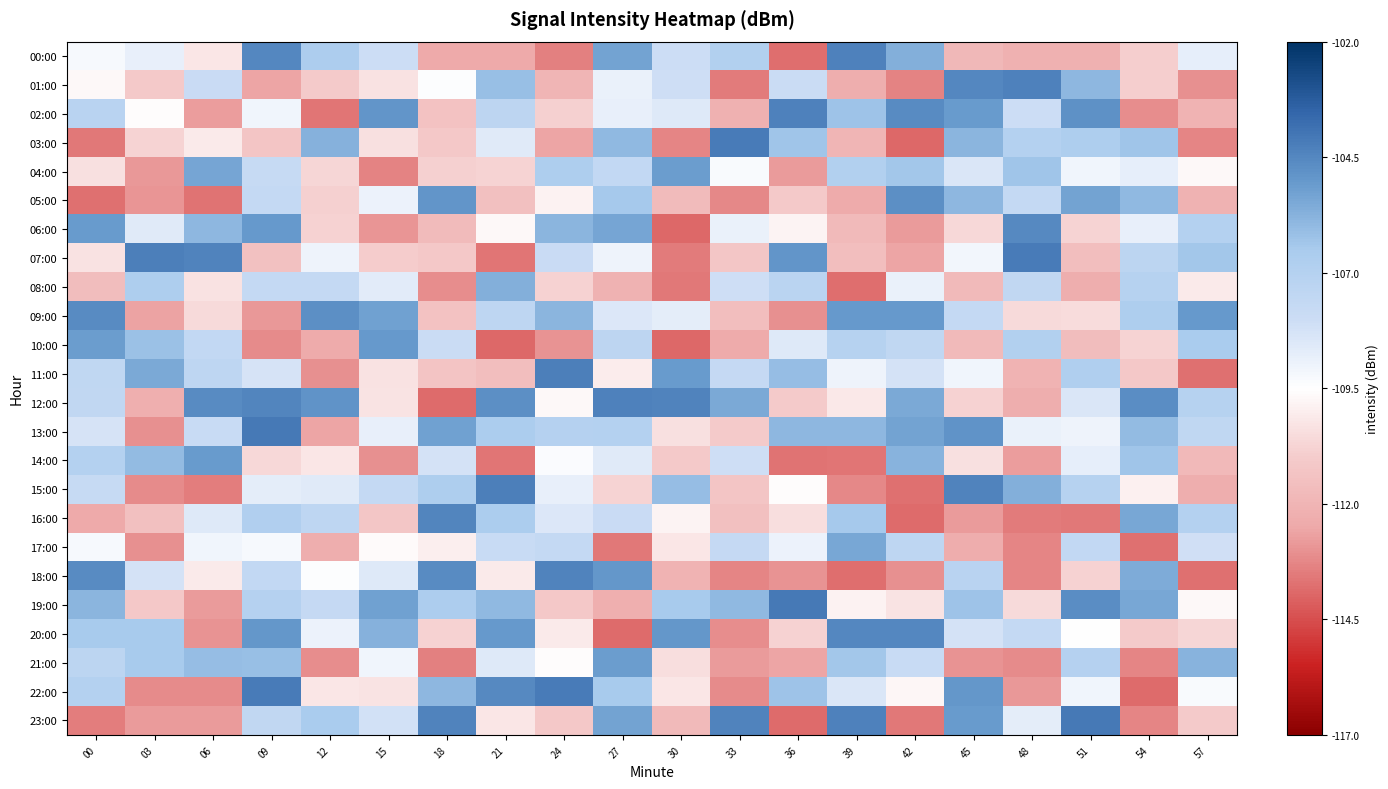

Reading left to right, list all the values displayed in this chart.

00:00: 00=-109.2	03=-108.8	06=-110.3	09=-104.5	12=-106.7	15=-108.0	18=-112.4	21=-112.4	24=-113.4	27=-105.3	30=-108.0	33=-106.9	36=-113.8	39=-104.3	42=-105.7	45=-111.9	48=-112.2	51=-112.2	54=-111.0	57=-108.8
01:00: 00=-109.7	03=-111.1	06=-107.9	09=-112.6	12=-111.1	15=-110.3	18=-109.4	21=-106.1	24=-112.0	27=-108.9	30=-108.1	33=-113.5	36=-107.9	39=-112.3	42=-113.3	45=-104.5	48=-104.3	51=-105.9	54=-111.0	57=-113.0
02:00: 00=-107.2	03=-109.6	06=-112.8	09=-109.0	12=-113.7	15=-104.9	18=-111.4	21=-107.4	24=-110.9	27=-108.8	30=-108.5	33=-112.2	36=-104.3	39=-106.2	42=-104.6	45=-105.1	48=-108.0	51=-104.8	54=-113.1	57=-112.0
03:00: 00=-113.5	03=-110.7	06=-110.1	09=-111.3	12=-105.7	15=-110.4	18=-111.2	21=-108.6	24=-112.6	27=-106.0	30=-113.3	33=-104.1	36=-106.3	39=-112.0	42=-113.9	45=-105.8	48=-106.9	51=-106.7	54=-106.3	57=-113.3
04:00: 00=-110.4	03=-112.8	06=-105.4	09=-107.8	12=-110.7	15=-113.4	18=-110.9	21=-110.7	24=-106.7	27=-107.6	30=-105.1	33=-109.3	36=-112.8	39=-106.9	42=-106.4	45=-108.4	48=-106.3	51=-109.1	54=-108.8	57=-109.7
05:00: 00=-113.7	03=-112.9	06=-113.7	09=-107.6	12=-110.9	15=-108.9	18=-104.9	21=-111.5	24=-109.9	27=-106.4	30=-111.7	33=-113.2	36=-111.1	39=-112.4	42=-104.7	45=-105.9	48=-107.7	51=-105.3	54=-106.0	57=-112.1
06:00: 00=-105.1	03=-108.6	06=-105.9	09=-105.0	12=-110.8	15=-112.9	18=-111.7	21=-109.7	24=-105.8	27=-105.4	30=-113.9	33=-108.9	36=-109.8	39=-111.8	42=-112.8	45=-110.6	48=-104.6	51=-110.8	54=-108.8	57=-107.0
07:00: 00=-110.4	03=-104.3	06=-104.4	09=-111.5	12=-109.0	15=-111.0	18=-111.2	21=-113.6	24=-107.9	27=-109.0	30=-113.5	33=-111.2	36=-104.9	39=-111.6	42=-112.6	45=-109.1	48=-104.1	51=-111.6	54=-107.3	57=-106.4
08:00: 00=-111.6	03=-106.7	06=-110.3	09=-107.7	12=-107.7	15=-108.6	18=-113.1	21=-105.6	24=-110.8	27=-112.1	30=-113.6	33=-108.1	36=-107.2	39=-113.8	42=-108.9	45=-111.7	48=-107.5	51=-112.3	54=-107.1	57=-110.1
09:00: 00=-104.6	03=-112.6	06=-110.6	09=-112.9	12=-104.8	15=-105.2	18=-111.4	21=-107.4	24=-105.8	27=-108.4	30=-108.7	33=-111.6	36=-113.1	39=-105.0	42=-105.0	45=-107.7	48=-110.6	51=-110.5	54=-106.7	57=-105.0
10:00: 00=-105.1	03=-106.2	06=-107.6	09=-113.2	12=-112.4	15=-105.0	18=-107.9	21=-113.9	24=-113.0	27=-107.4	30=-113.9	33=-112.4	36=-108.5	39=-107.1	42=-107.5	45=-111.8	48=-106.9	51=-111.6	54=-110.7	57=-106.5
11:00: 00=-107.5	03=-105.5	06=-107.4	09=-108.3	12=-113.1	15=-110.3	18=-111.3	21=-111.6	24=-104.3	27=-110.1	30=-105.1	33=-107.7	36=-106.1	39=-109.0	42=-108.2	45=-109.1	48=-112.0	51=-106.8	54=-111.2	57=-113.8
12:00: 00=-107.5	03=-112.2	06=-104.6	09=-104.5	12=-104.9	15=-110.3	18=-113.8	21=-104.7	24=-109.7	27=-104.3	30=-104.4	33=-105.5	36=-111.1	39=-110.1	42=-105.5	45=-110.8	48=-112.3	51=-108.4	54=-104.6	57=-107.0
13:00: 00=-108.3	03=-113.0	06=-107.8	09=-104.1	12=-112.6	15=-108.8	18=-105.2	21=-106.6	24=-107.0	27=-107.0	30=-110.4	33=-111.1	36=-105.9	39=-105.9	42=-105.3	45=-104.9	48=-108.9	51=-109.0	54=-106.0	57=-107.5
14:00: 00=-107.0	03=-106.0	06=-105.1	09=-110.6	12=-110.2	15=-113.1	18=-108.2	21=-113.6	24=-109.3	27=-108.6	30=-111.1	33=-108.1	36=-113.7	39=-113.6	42=-105.8	45=-110.4	48=-112.7	51=-108.8	54=-106.3	57=-111.8
15:00: 00=-107.8	03=-113.1	06=-113.5	09=-108.7	12=-108.6	15=-107.6	18=-106.7	21=-104.2	24=-108.8	27=-110.8	30=-106.0	33=-111.3	36=-109.6	39=-113.2	42=-113.7	45=-104.4	48=-105.6	51=-107.0	54=-109.9	57=-112.3
16:00: 00=-112.4	03=-111.5	06=-108.5	09=-106.9	12=-107.4	15=-111.2	18=-104.5	21=-106.6	24=-108.5	27=-107.9	30=-109.8	33=-111.5	36=-110.4	39=-106.4	42=-113.9	45=-112.8	48=-113.5	51=-113.6	54=-105.4	57=-107.0
17:00: 00=-109.3	03=-113.0	06=-109.1	09=-109.3	12=-112.3	15=-109.7	18=-110.0	21=-107.8	24=-107.6	27=-113.5	30=-110.3	33=-107.7	36=-109.0	39=-105.4	42=-107.4	45=-112.4	48=-113.3	51=-107.6	54=-113.7	57=-108.1
18:00: 00=-104.6	03=-108.2	06=-110.1	09=-107.6	12=-109.4	15=-108.5	18=-104.6	21=-110.1	24=-104.4	27=-104.9	30=-112.0	33=-113.3	36=-113.0	39=-113.8	42=-113.1	45=-107.2	48=-113.3	51=-110.8	54=-105.6	57=-113.8
19:00: 00=-105.9	03=-111.2	06=-112.8	09=-107.0	12=-107.7	15=-105.2	18=-106.6	21=-106.0	24=-111.2	27=-112.2	30=-106.5	33=-105.9	36=-104.1	39=-109.9	42=-110.3	45=-106.2	48=-110.6	51=-104.7	54=-105.4	57=-109.7
20:00: 00=-106.5	03=-106.5	06=-113.0	09=-105.0	12=-108.9	15=-105.7	18=-110.8	21=-105.0	24=-110.1	27=-113.9	30=-104.9	33=-113.1	36=-110.8	39=-104.5	42=-104.5	45=-108.3	48=-107.7	51=-109.5	54=-111.1	57=-110.7
21:00: 00=-107.3	03=-106.5	06=-106.1	09=-106.1	12=-113.1	15=-109.1	18=-113.4	21=-108.5	24=-109.6	27=-105.1	30=-110.5	33=-112.8	36=-112.6	39=-106.4	42=-107.8	45=-113.0	48=-113.2	51=-107.0	54=-113.3	57=-105.8
22:00: 00=-106.9	03=-113.2	06=-113.2	09=-104.1	12=-110.3	15=-110.3	18=-105.9	21=-104.5	24=-104.1	27=-106.5	30=-110.2	33=-113.2	36=-106.2	39=-108.4	42=-109.8	45=-104.9	48=-112.9	51=-109.1	54=-113.9	57=-109.3
23:00: 00=-113.4	03=-112.8	06=-112.8	09=-107.5	12=-106.5	15=-108.2	18=-104.4	21=-110.3	24=-111.1	27=-105.3	30=-111.8	33=-104.4	36=-113.9	39=-104.3	42=-113.6	45=-105.1	48=-108.7	51=-104.1	54=-113.3	57=-111.1